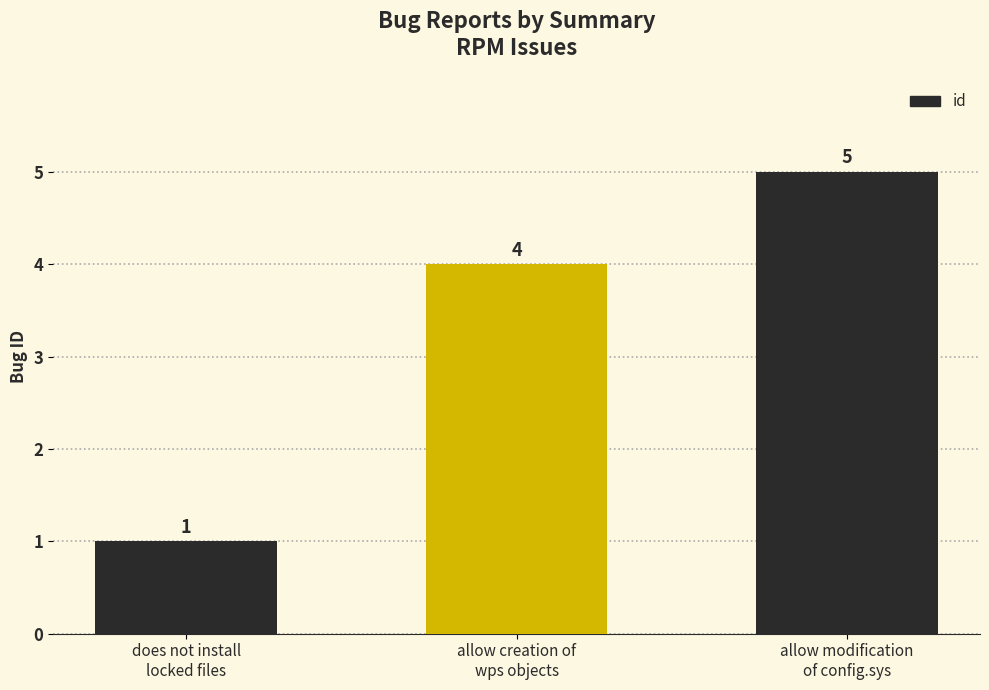

How many values are between 1 and 5?

3